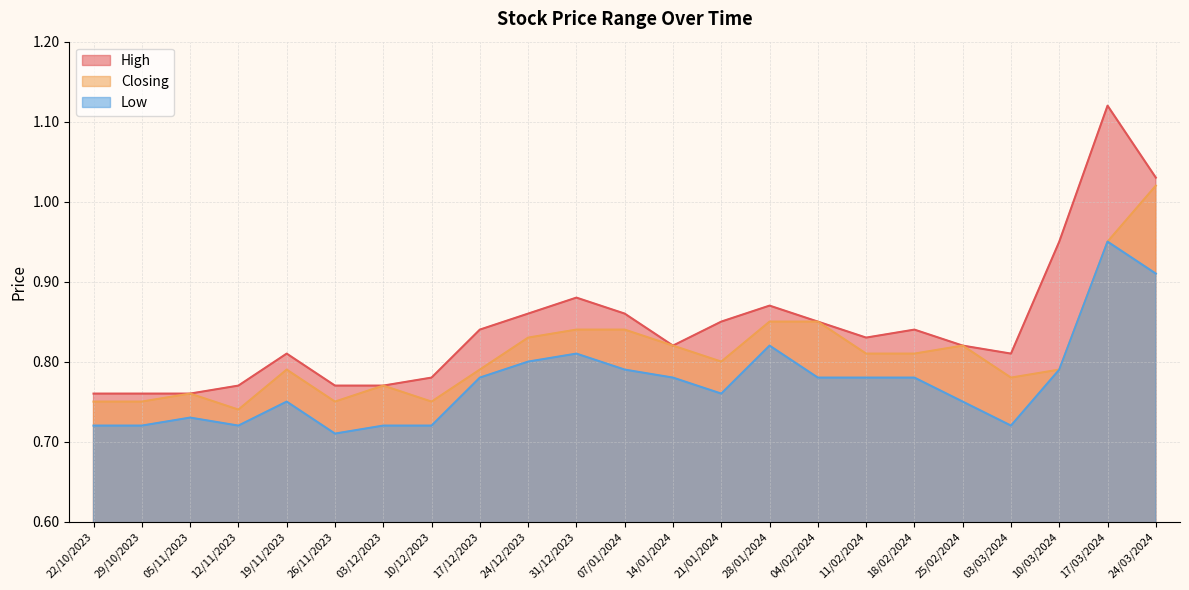

What is the label of the 10th point from the right?

21/01/2024